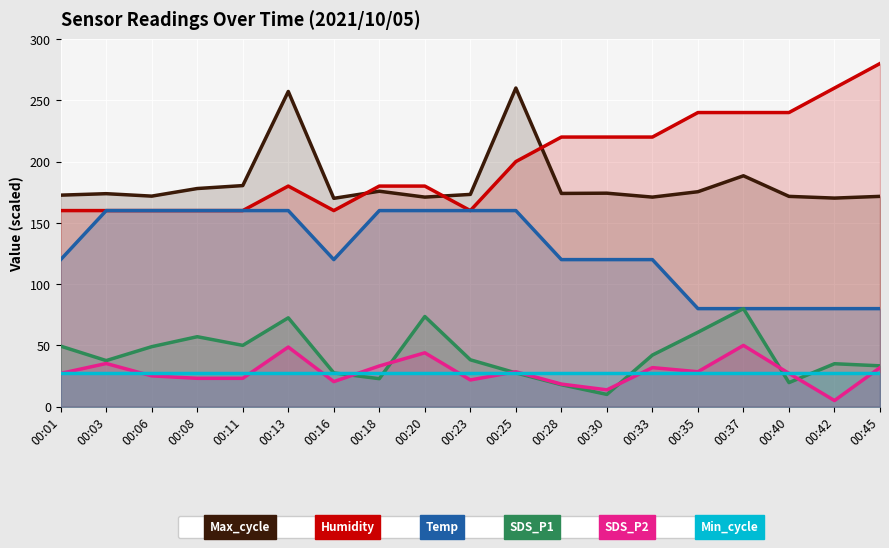

Reading left to right, transcribe all the data shown in this chart.

Max_cycle: 172.6	173.8	171.8	178.0	180.4	257.2	170.0	175.8	171.0	173.2	260.0	174.0	174.2	171.0	175.4	188.4	171.6	170.2	171.6
Humidity: 160.0	160.0	160.0	160.0	160.0	180.0	160.0	180.0	180.0	160.0	200.0	220.0	220.0	220.0	240.0	240.0	240.0	260.0	280.0
Temp: 120.0	160.0	160.0	160.0	160.0	160.0	120.0	160.0	160.0	160.0	160.0	120.0	120.0	120.0	80.0	80.0	80.0	80.0	80.0
SDS_P1: 49.4	37.6	49.0	57.1	50.0	72.5	27.6	22.8	73.6	38.3	27.6	17.9	10.0	42.1	60.7	80.0	19.6	35.0	33.3
SDS_P2: 27.2	35.2	25.1	23.1	23.1	48.7	20.4	33.2	44.0	21.8	28.5	18.4	13.7	31.9	28.5	50.0	27.2	5.0	31.9
Min_cycle: 27.5	27.5	27.5	27.5	27.5	27.5	27.5	27.5	27.5	27.5	27.5	27.5	27.5	27.5	27.5	27.5	27.5	27.5	27.5